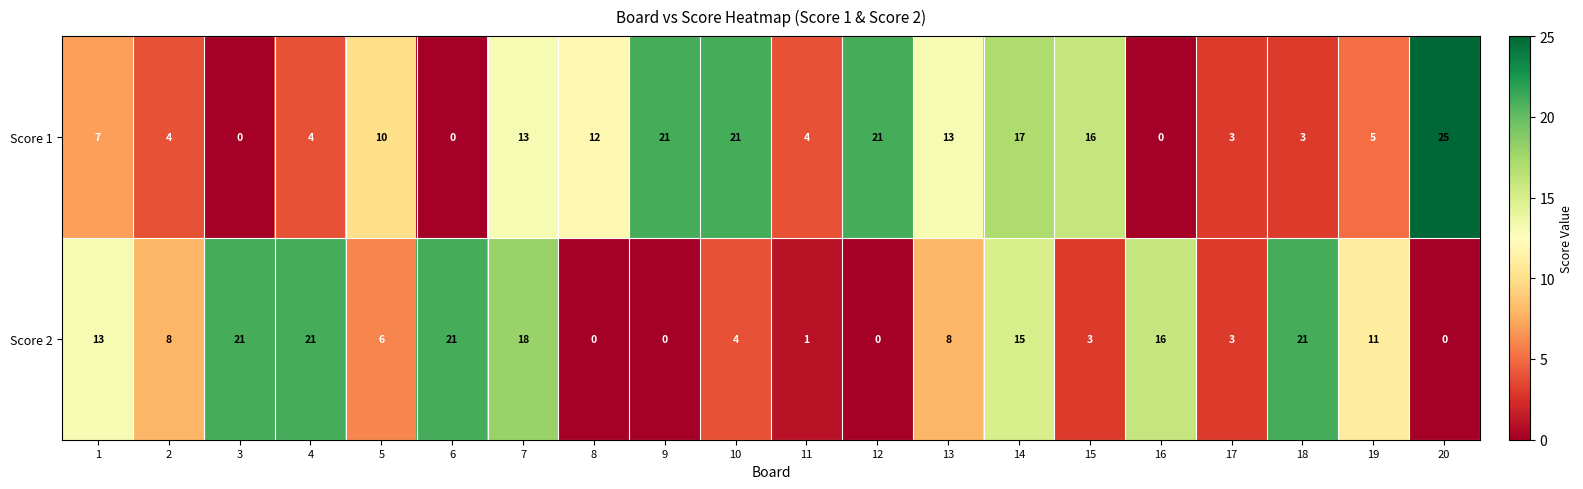

List the series in order of their overall mean, highest first.

Score 1, Score 2